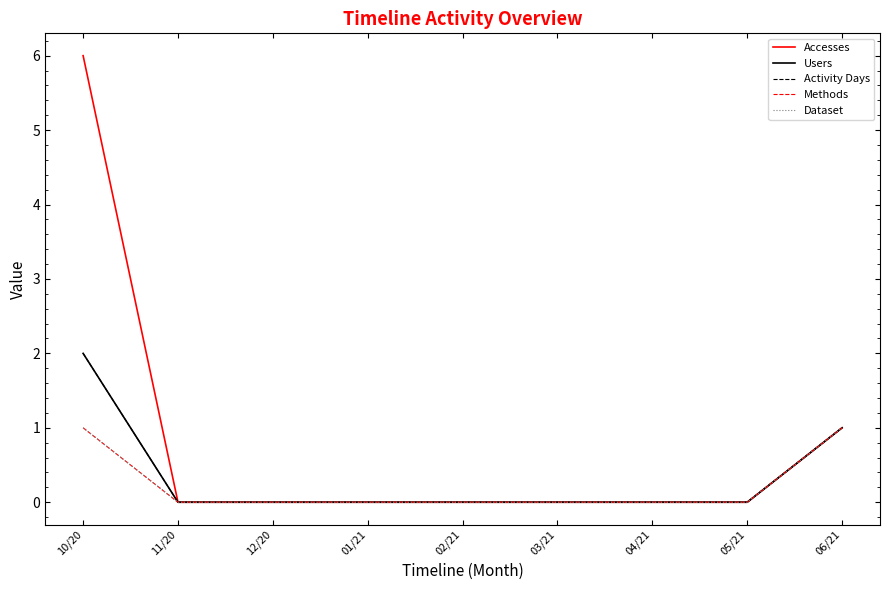

Is this an area chart (filled region under the line)?

No